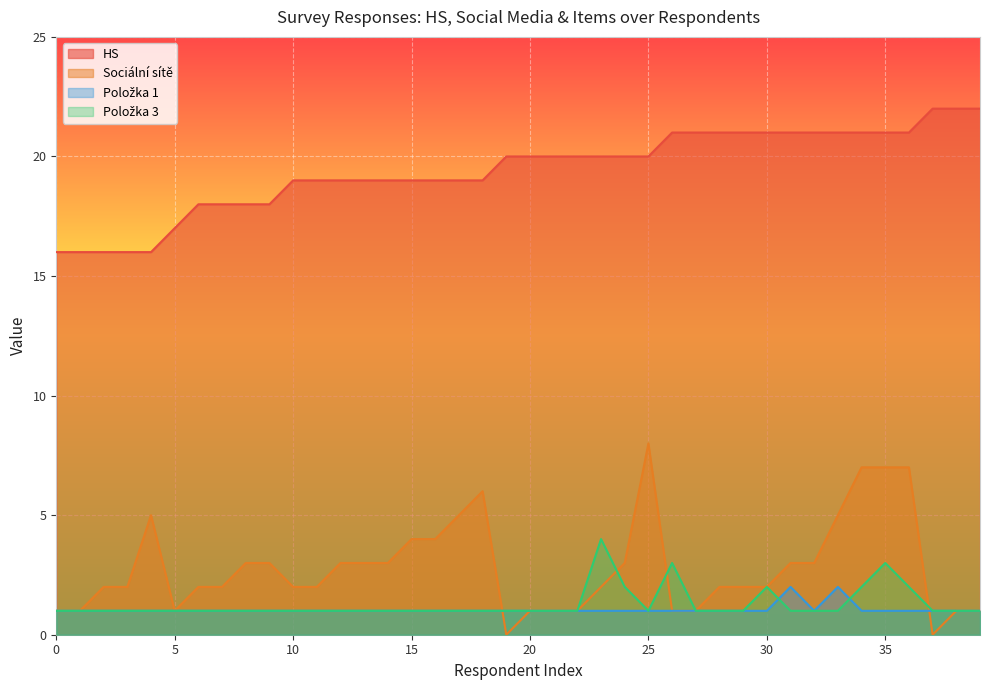

Where do Položka 1 and Sociální sítě first cross each other?

18 and 19